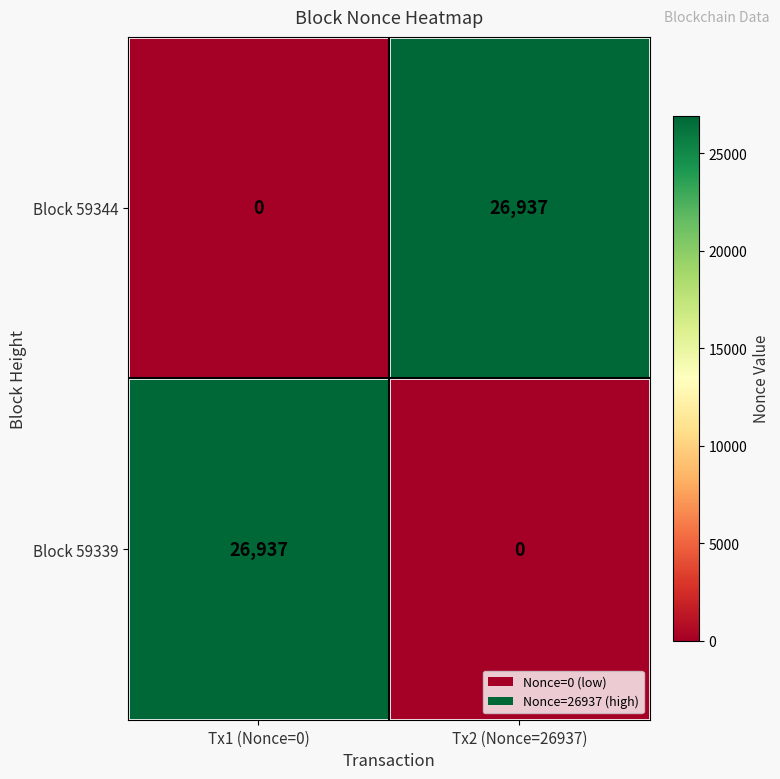

What is the spread (max minus min) of values at Tx1 (Nonce=0)?

26937